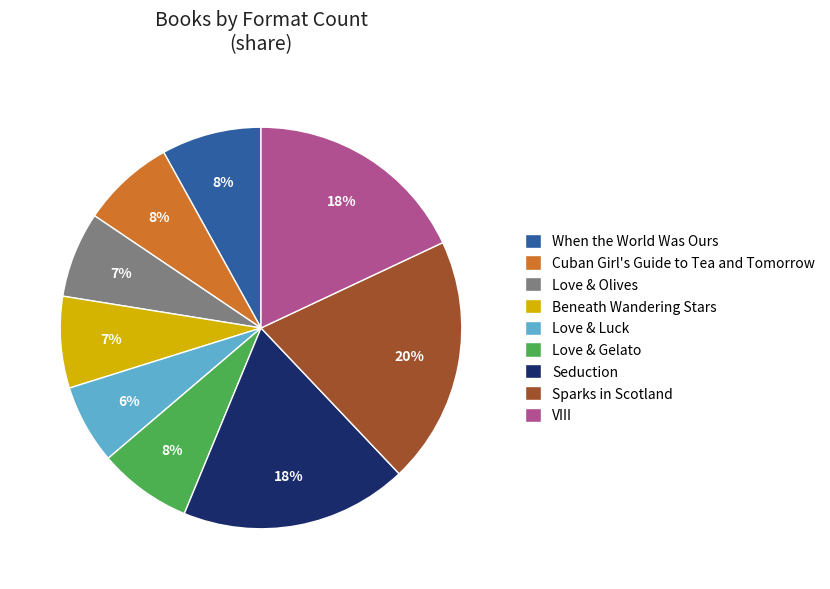

True or false: When the World Was Ours accounts for 8% of the total.

True